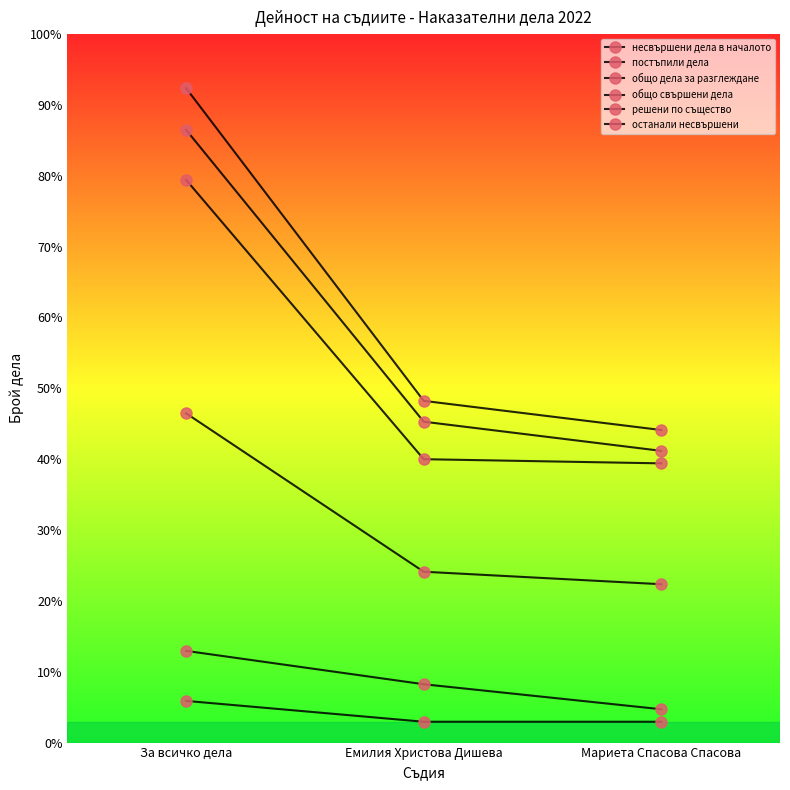

What is the difference between the maximum and second lowest values in the постъпили дела series?

70